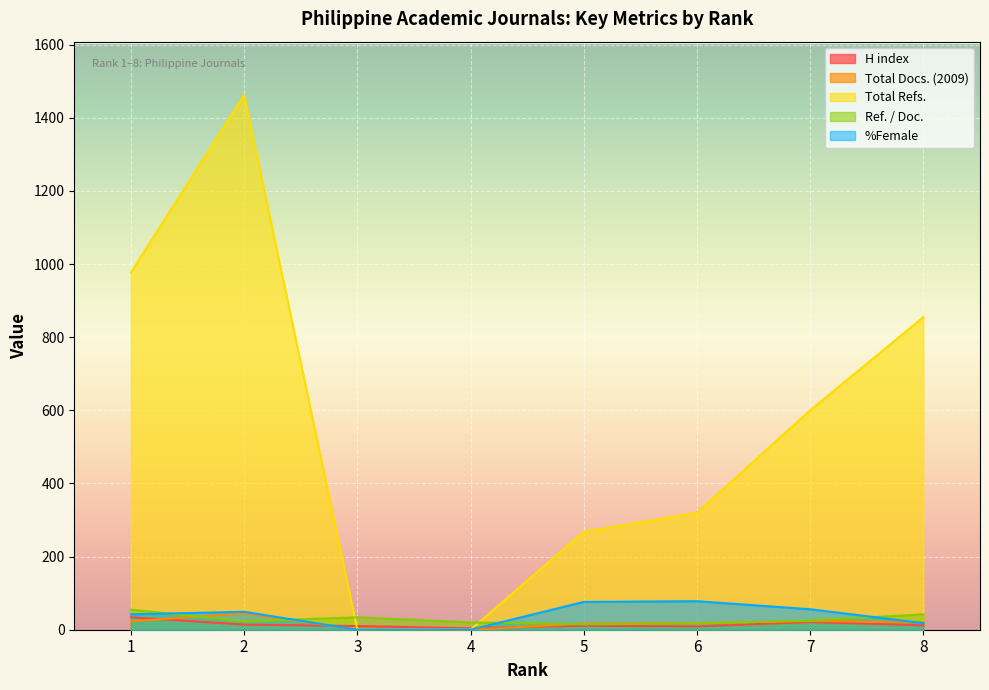

Rank the series by their maximum value, from highest to lowest.

Total Refs., %Female, Ref. / Doc., Total Docs. (2009), H index